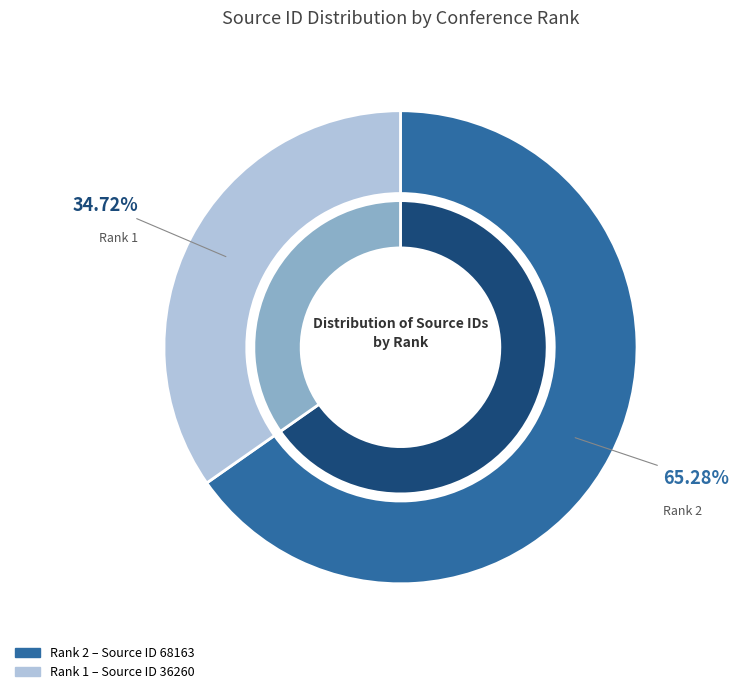

How many segments does this pie chart have?

2